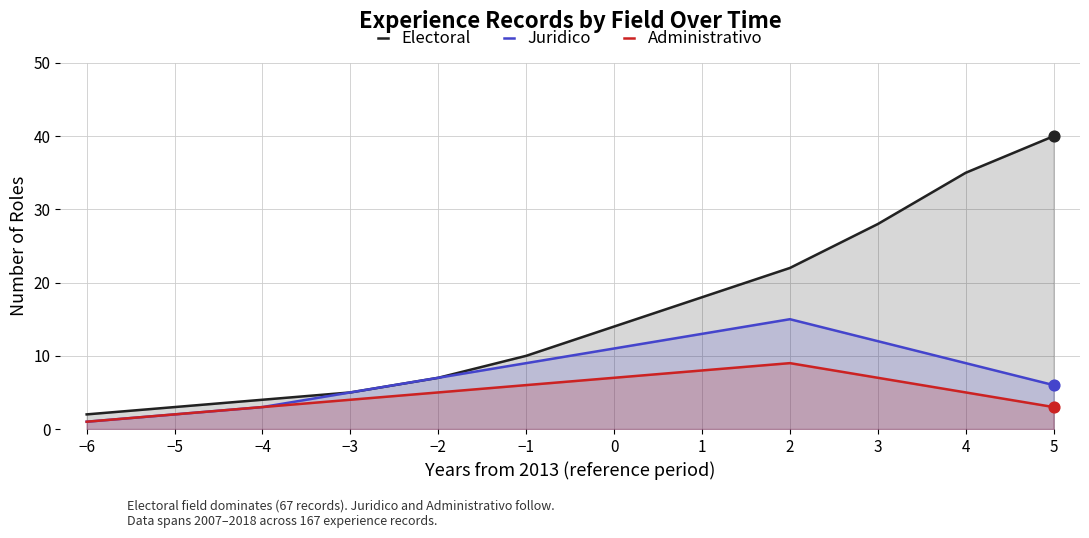

At which category is the sum across all series the highest?

4